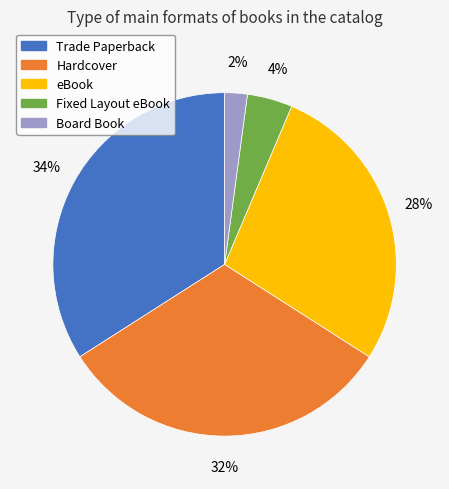

To the nearest percent, what portion does Trade Paperback represent?

34%